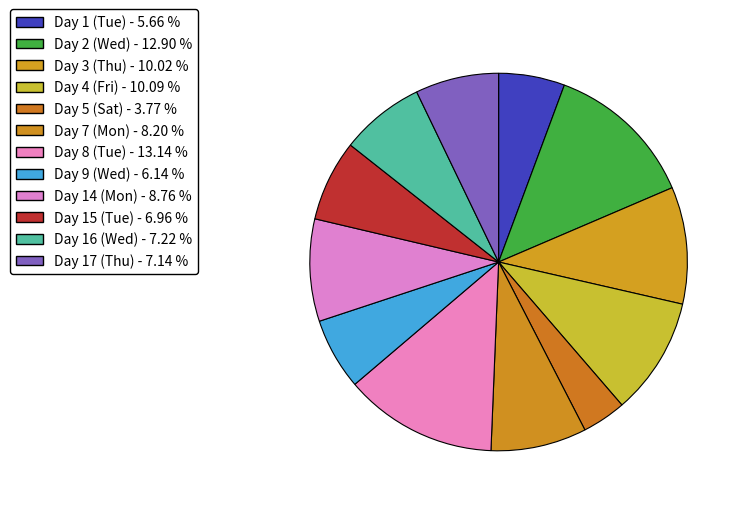

Is it true that Day 2 (Wed) is 13% of the pie?

True